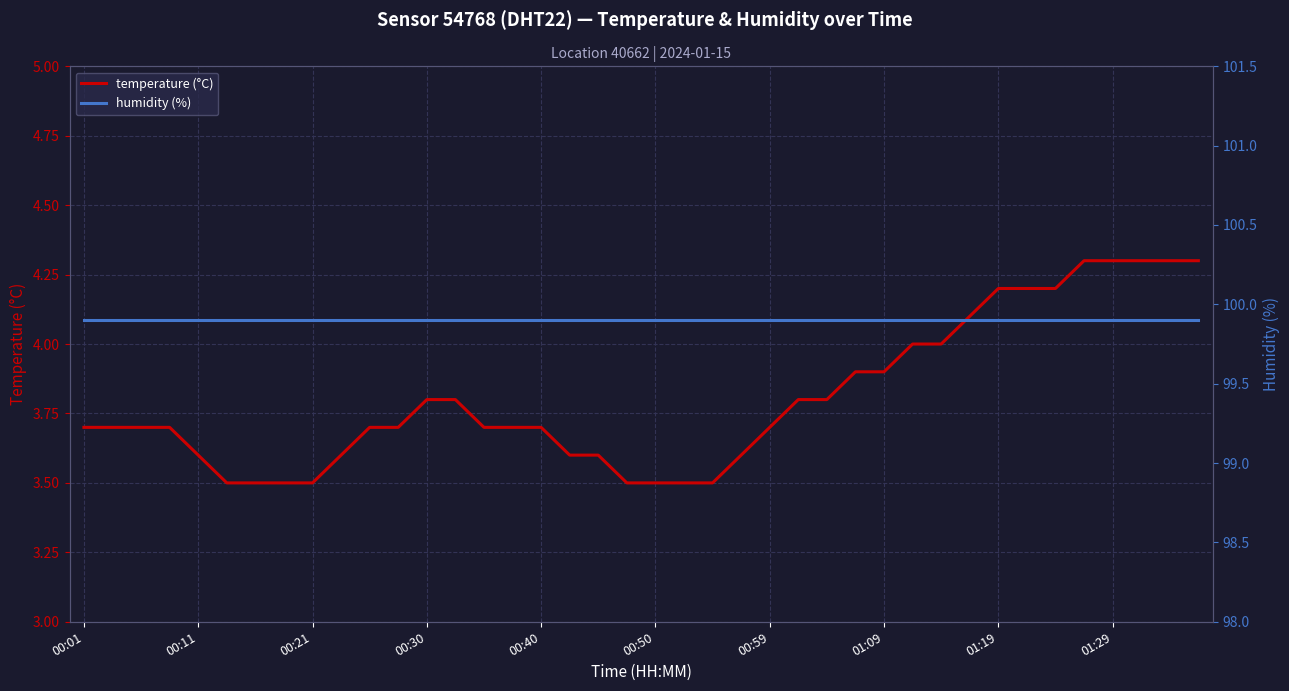

How many lines are shown in the chart?

2